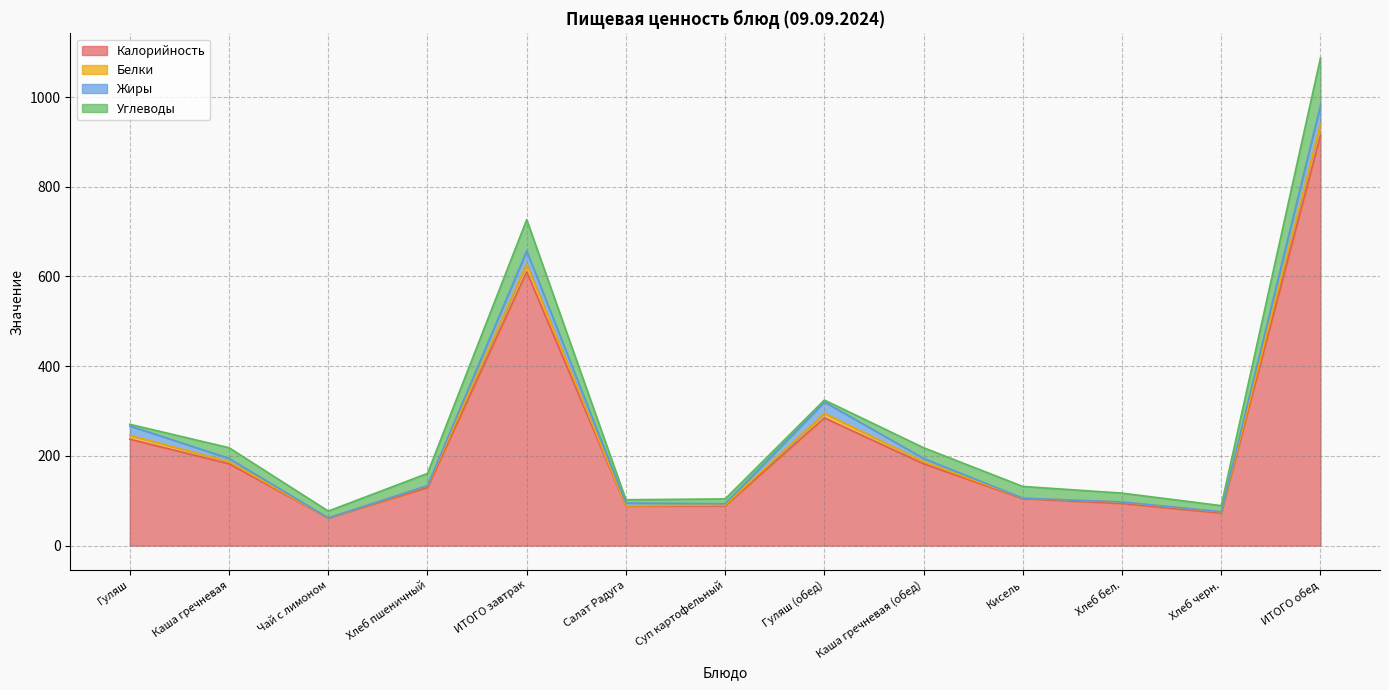

How many lines are shown in the chart?

4